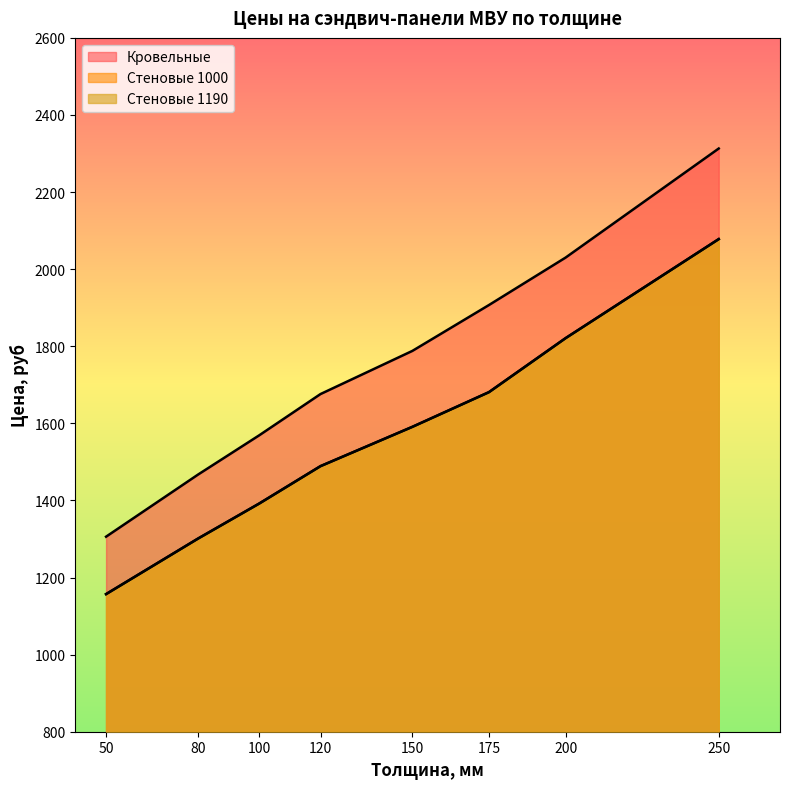

Rank the series by their maximum value, from lowest to highest.

Стеновые 1000, Стеновые 1190, Кровельные